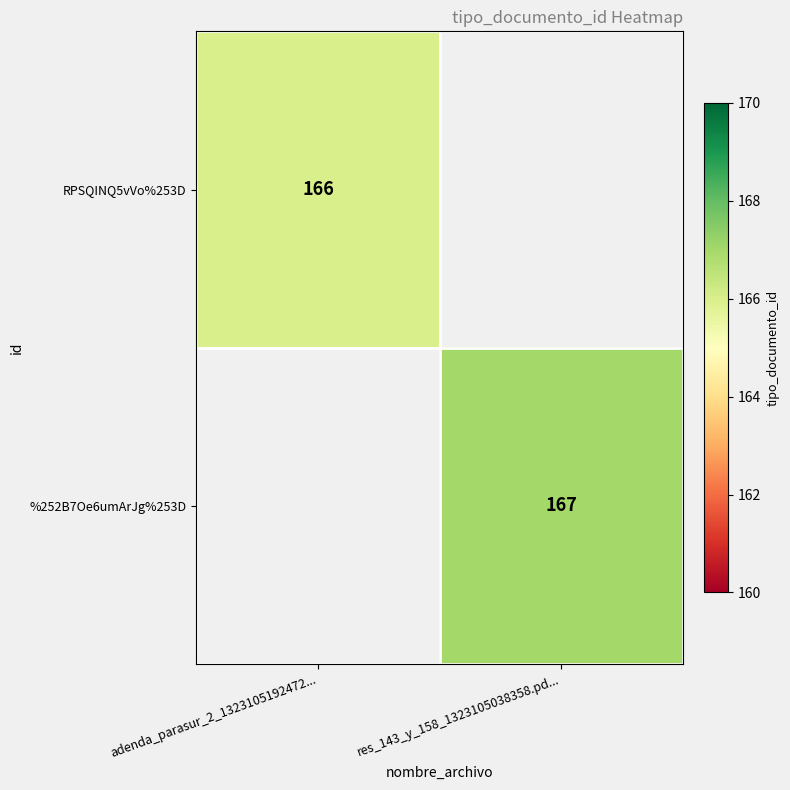

True or false: %252B7Oe6umArJg%253D has a value of 167 at res_143_y_158_1323105038358.pd....

True